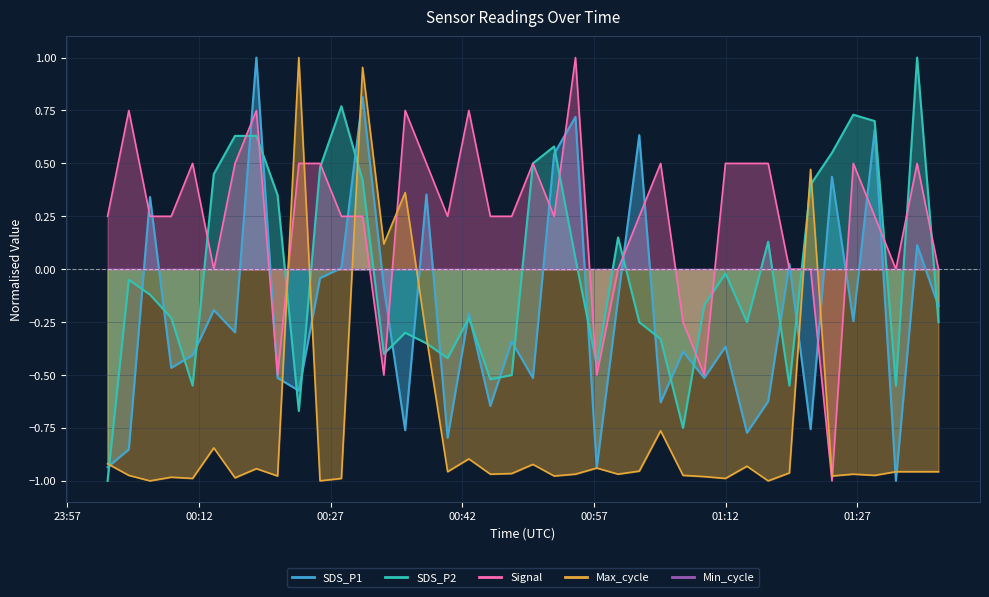

The SDS_P1 series shows -0.3 at 2022/04/20 00:47:37. True or false?

True